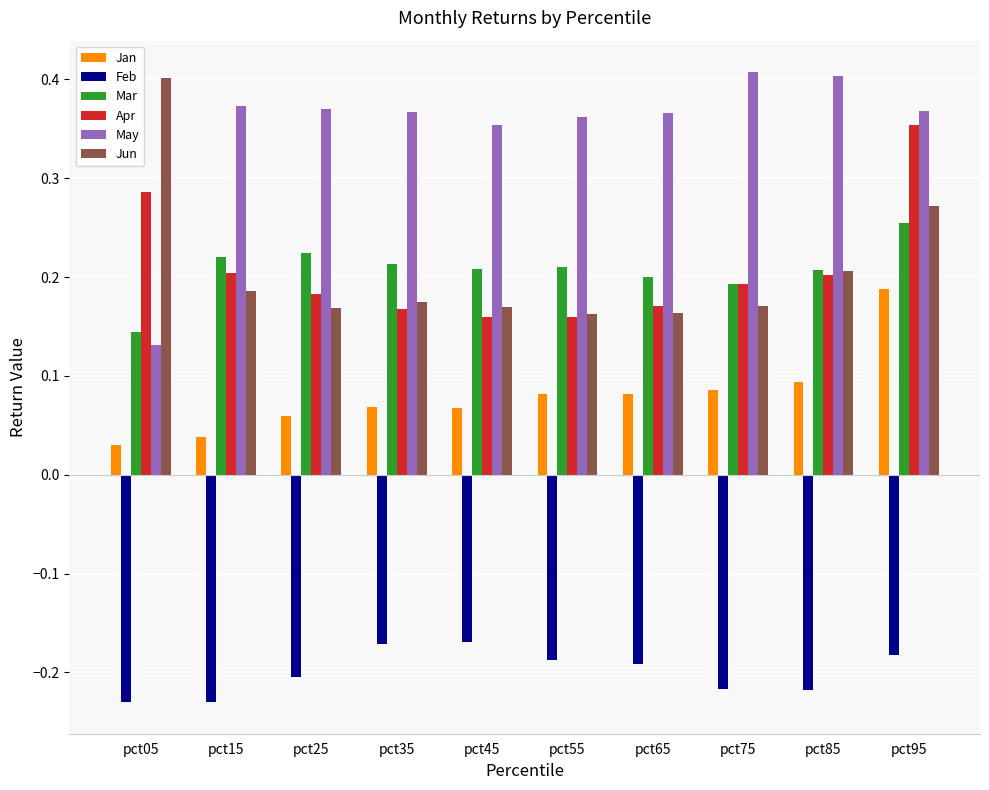

What is the difference between the highest and lowest values at pct35?

0.5